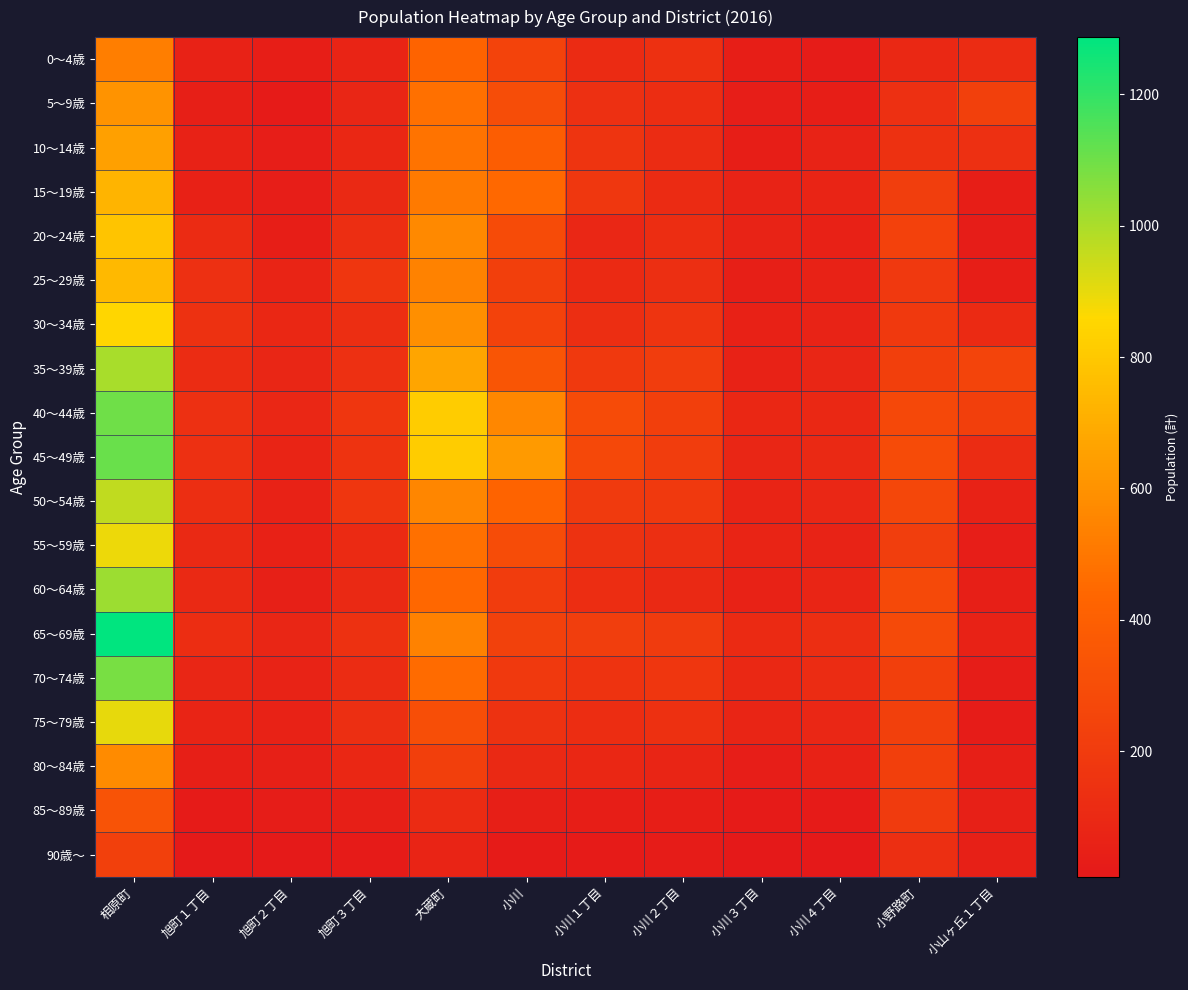

Rank the series by their maximum value, from highest to lowest.

65～69歳, 45～49歳, 40～44歳, 70～74歳, 60～64歳, 35～39歳, 50～54歳, 75～79歳, 55～59歳, 30～34歳, 20～24歳, 25～29歳, 15～19歳, 10～14歳, 5～9歳, 80～84歳, 0～4歳, 85～89歳, 90歳～